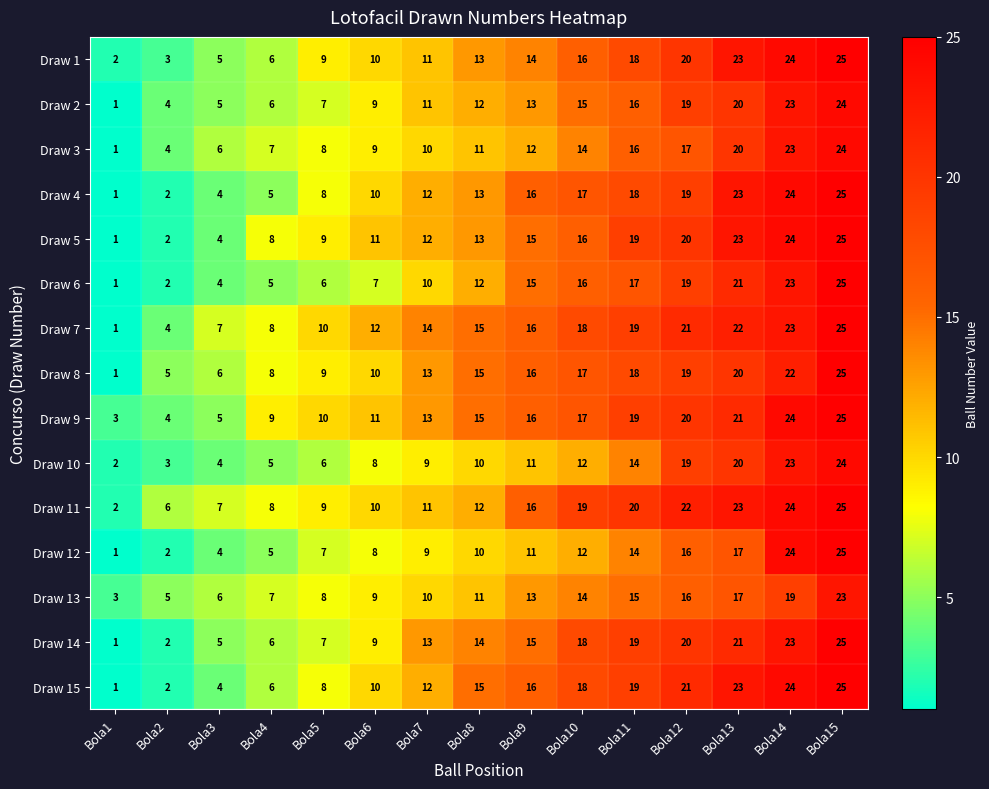

What is the greatest value displayed?

25